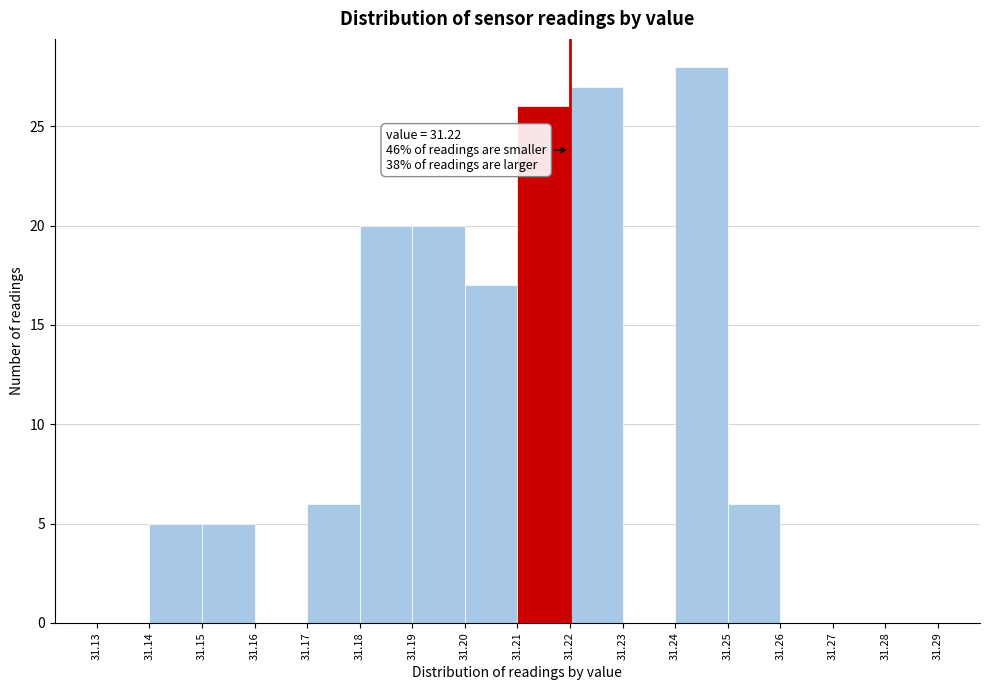

Which range on the x-axis has the tallest bar?

31.24 to 31.25